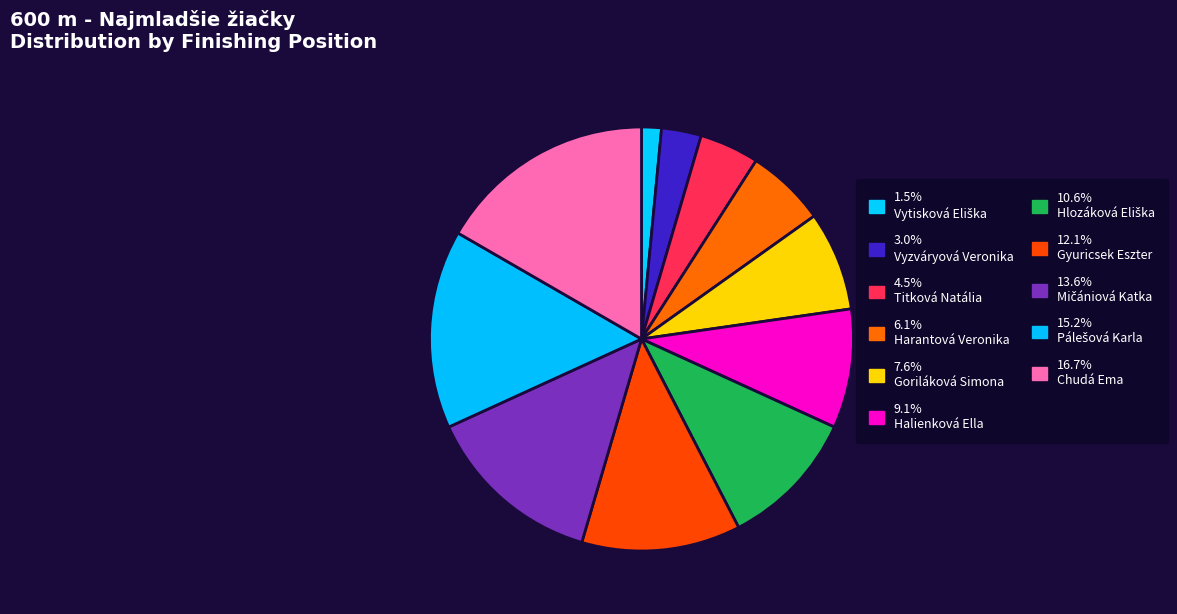

How many segments does this pie chart have?

11